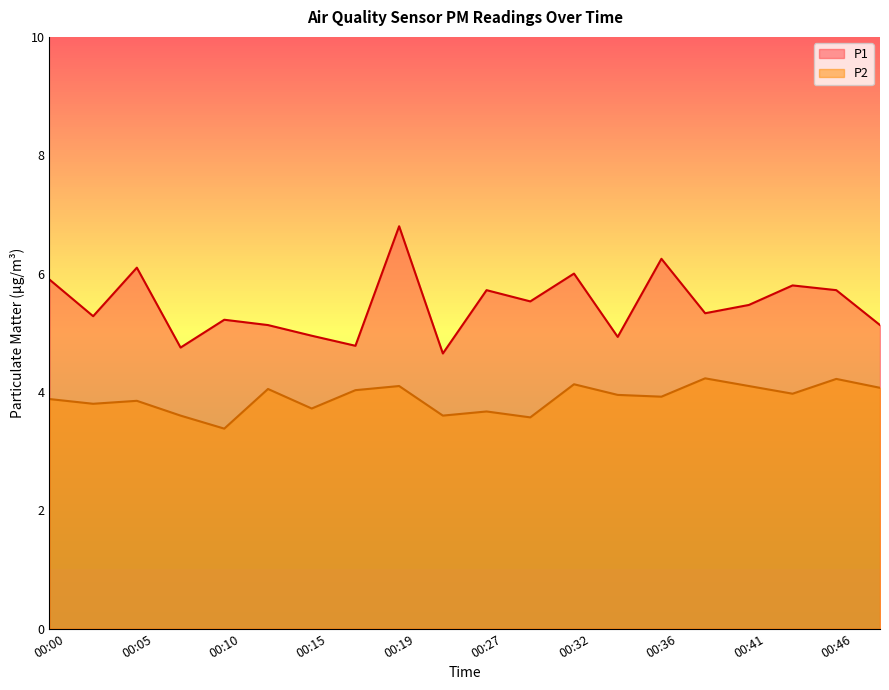

What is the spread (max minus min) of values at 00:41?

1.4